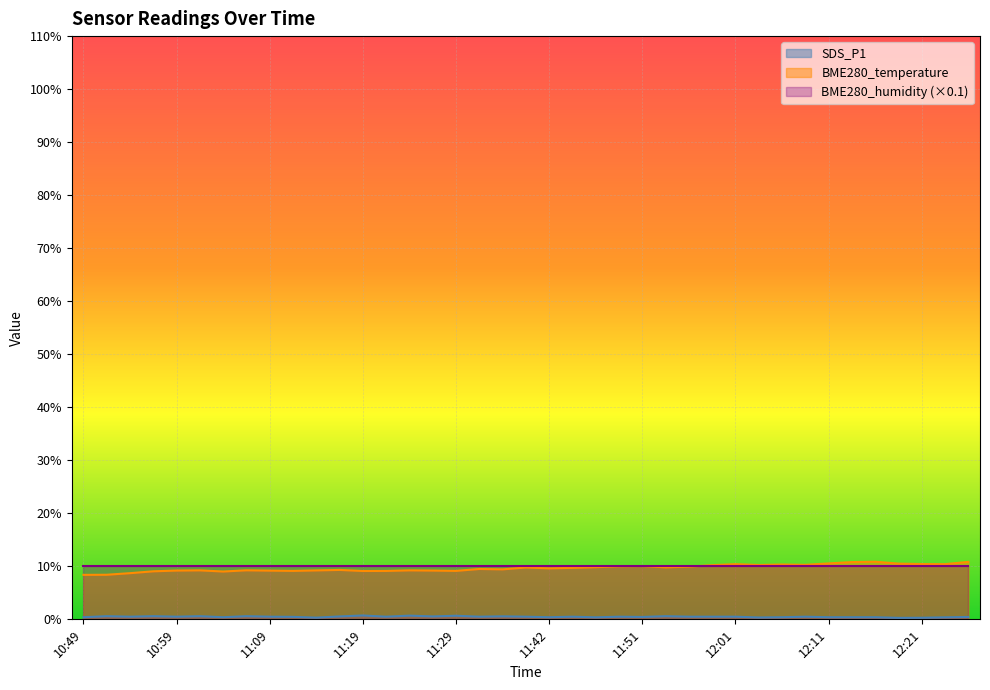

True or false: SDS_P1 and BME280_temperature cross at least once.

False